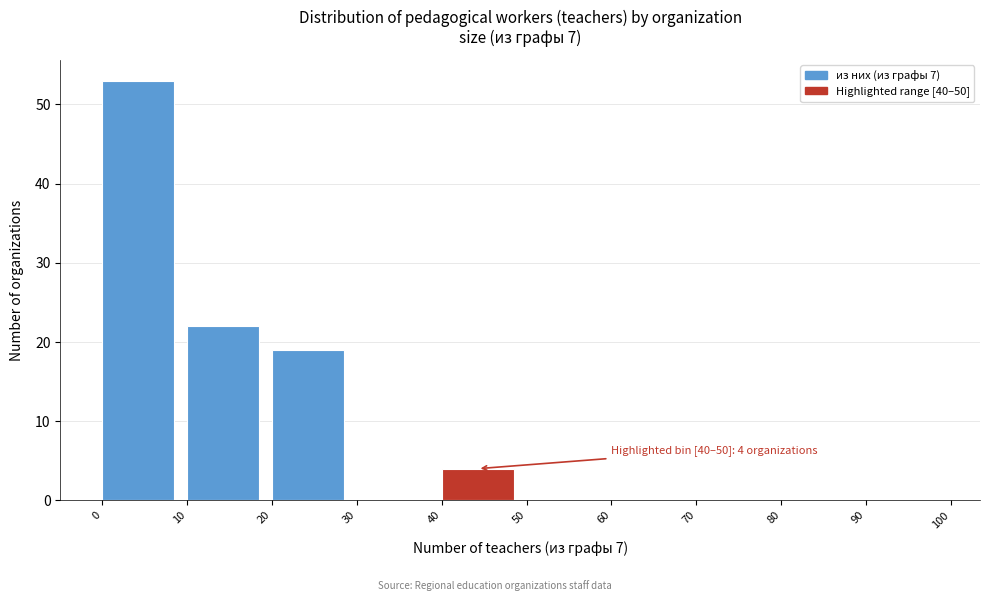

Which range on the x-axis has the tallest bar?

0 to 10